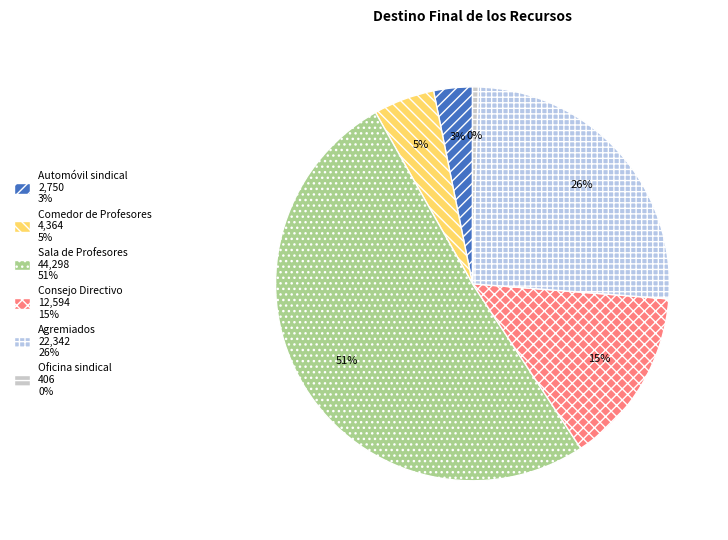

Is there a majority slice in this chart?

Yes